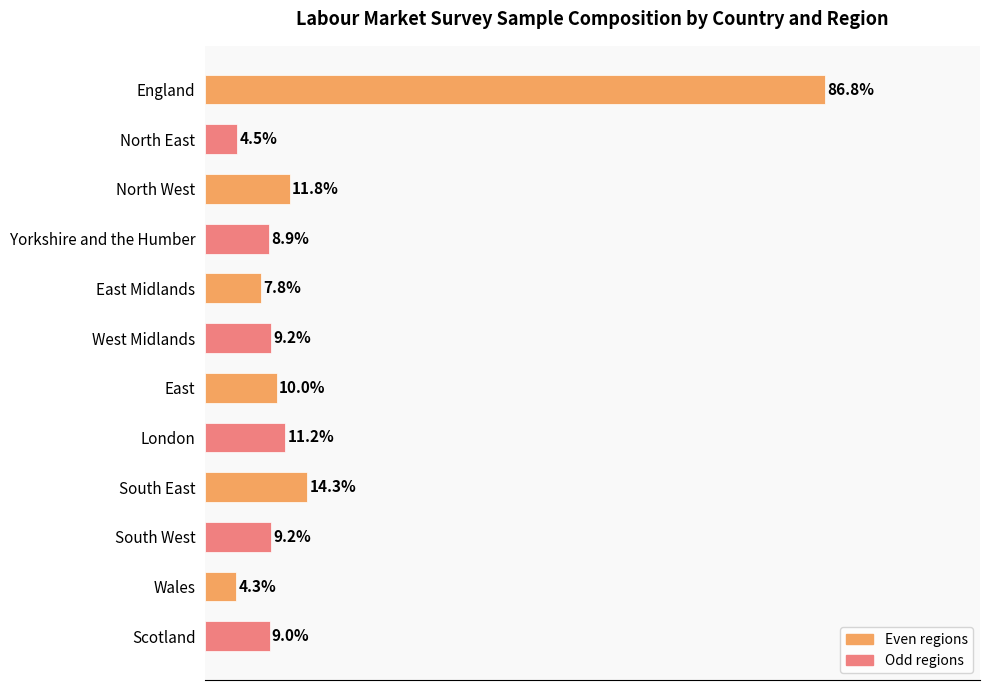

At which category does the chart reach its minimum across all series?

Wales